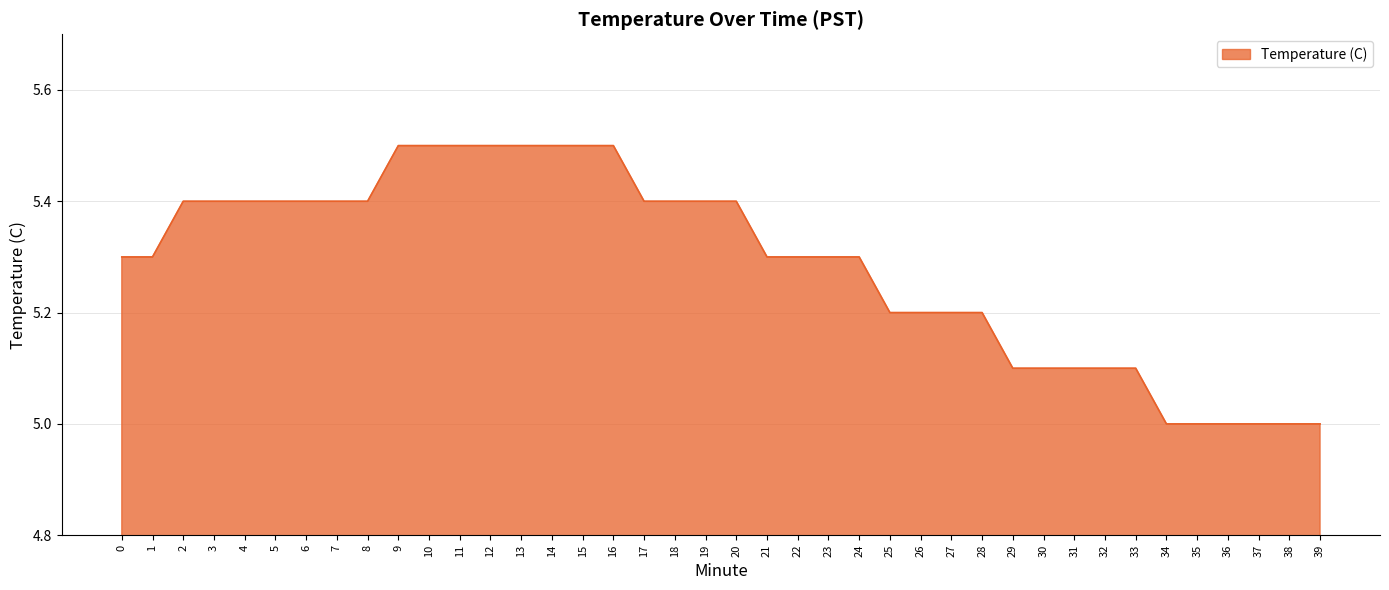

Reading left to right, transcribe all the data shown in this chart.

0=5.3	1=5.3	2=5.4	3=5.4	4=5.4	5=5.4	6=5.4	7=5.4	8=5.4	9=5.5	10=5.5	11=5.5	12=5.5	13=5.5	14=5.5	15=5.5	16=5.5	17=5.4	18=5.4	19=5.4	20=5.4	21=5.3	22=5.3	23=5.3	24=5.3	25=5.2	26=5.2	27=5.2	28=5.2	29=5.1	30=5.1	31=5.1	32=5.1	33=5.1	34=5.0	35=5.0	36=5.0	37=5.0	38=5.0	39=5.0